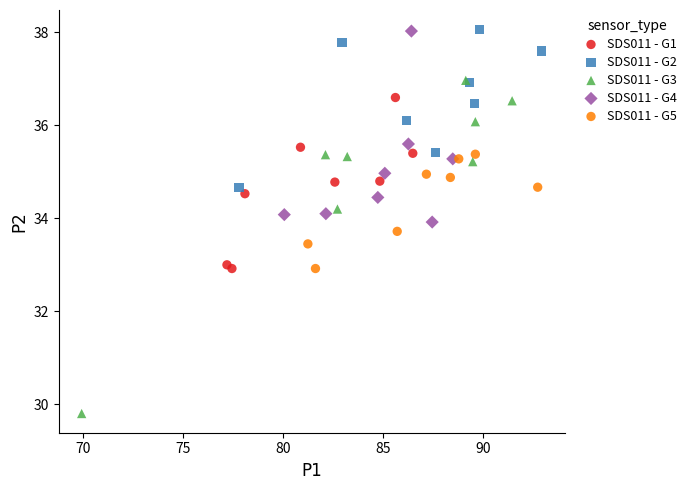

Which series has the largest Y range (max minus min)?

SDS011 - G3